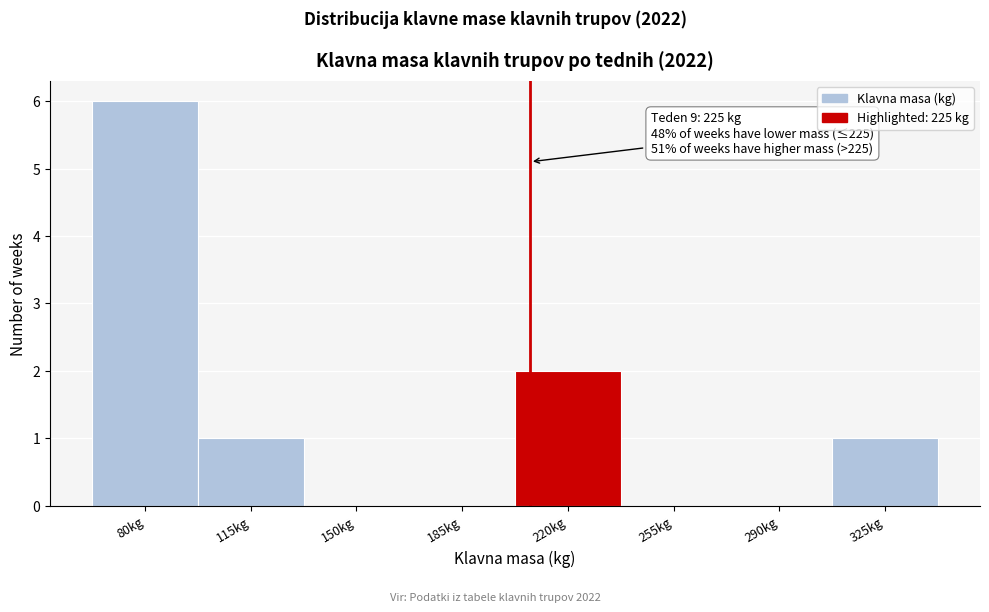

Reading right to left, extract all data points from this chart.

325kg=1	290kg=0	255kg=0	220kg=2	185kg=0	150kg=0	115kg=1	80kg=6